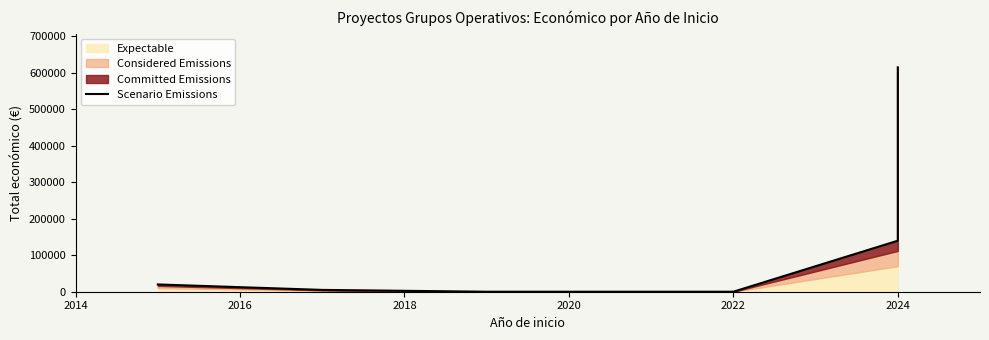

Does the chart have visible grid lines?

No